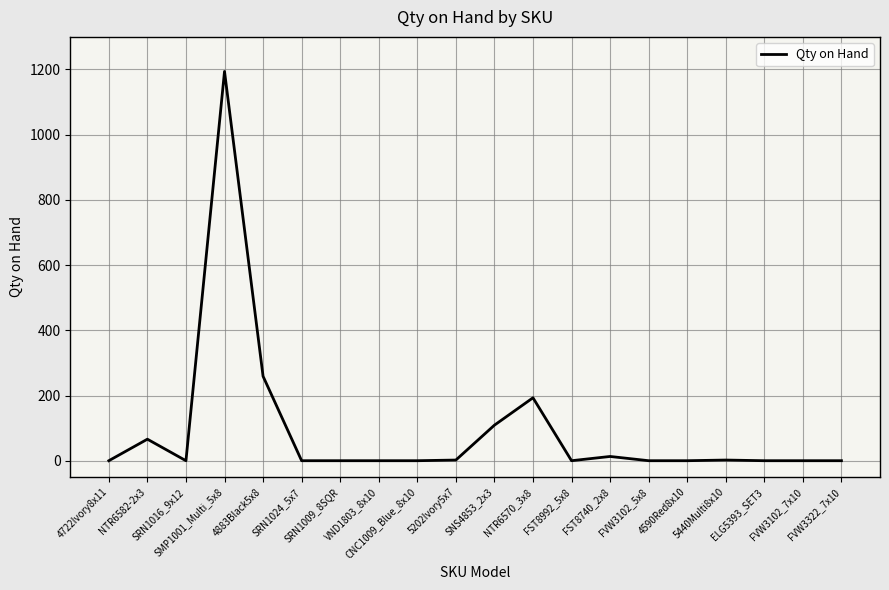

What is the average value?

92